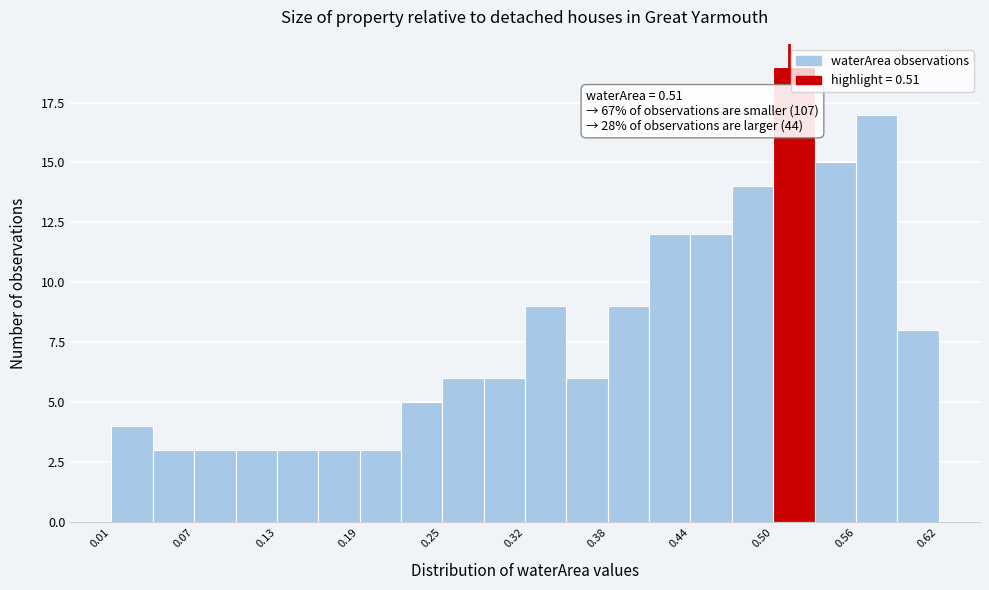

Around what value on the x-axis is the tallest bar? Give the approximate position of its centre, as read against the axis.

0.51